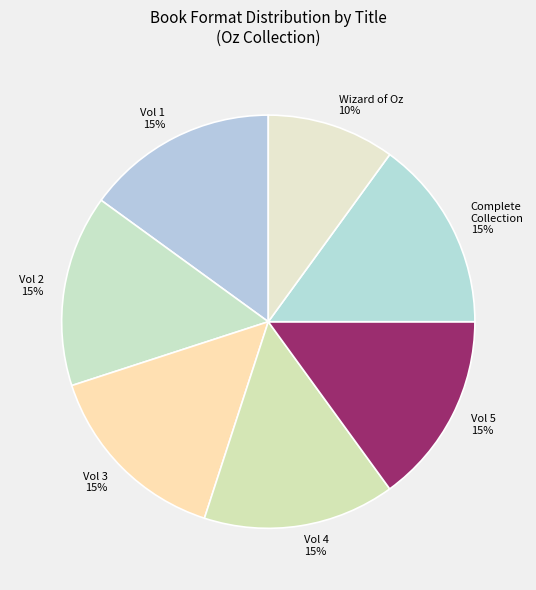

Which slice is the smallest?

Wizard of Oz